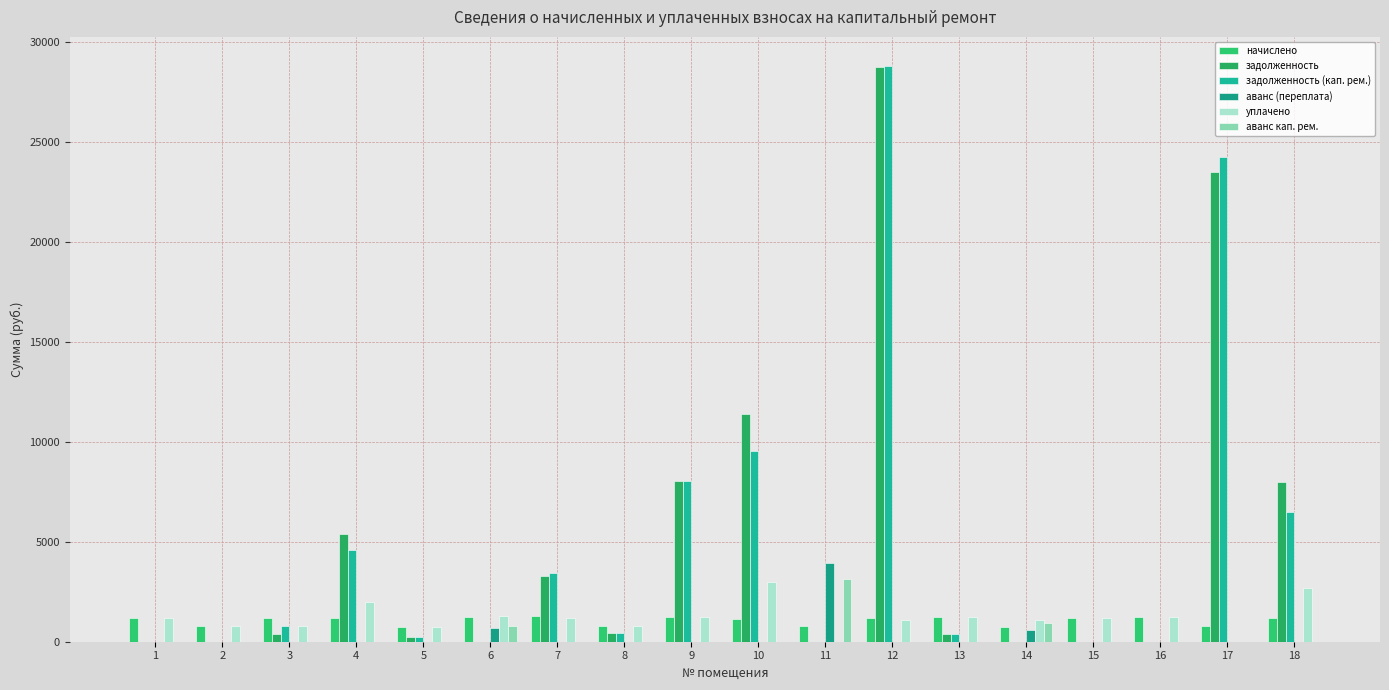

Reading left to right, transcribe all the data shown in this chart.

начислено: 1190.4	771.9	1210.9	1192.3	760.7	1212.7	1281.5	775.6	1212.7	1160.6	803.5	1184.8	1222.0	755.2	1203.4	1222.0	766.3	1177.4
задолженность: 0.0	0.0	385.5	5415.2	242.1	0.0	3303.2	417.4	8065.1	11410.6	0.0	28748.4	373.2	0.0	0.0	0.0	23498.9	7989.7
задолженность (кап. рем.): 0.0	0.0	789.1	4607.5	253.6	0.0	3421.4	428.7	8065.1	9571.2	0.0	28833.2	373.2	0.0	0.0	0.0	24265.2	6487.7
аванс (переплата): 0.0	0.0	0.0	0.0	0.0	709.7	0.0	0.0	0.0	0.0	3954.5	0.0	0.0	596.3	0.0	0.0	0.0	0.0
уплачено: 1190.4	771.9	807.2	2000.0	749.3	1292.7	1163.3	764.3	1212.7	3000.0	0.0	1100.0	1222.0	1093.6	1203.4	1222.0	0.0	2679.3
аванс кап. рем.: 0.0	0.0	0.0	0.0	0.0	789.7	0.0	0.0	0.0	0.0	3151.0	0.0	0.0	934.7	0.0	0.0	0.0	0.0